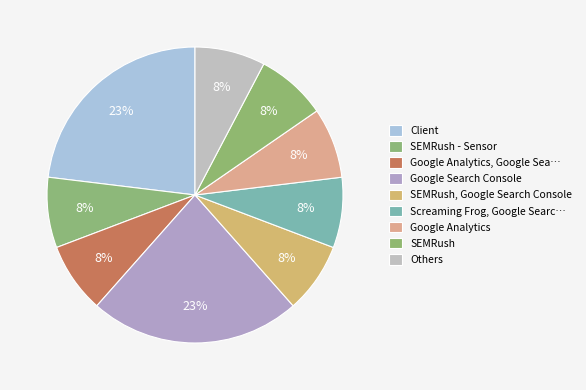

Count the number of slices in the pie.

9